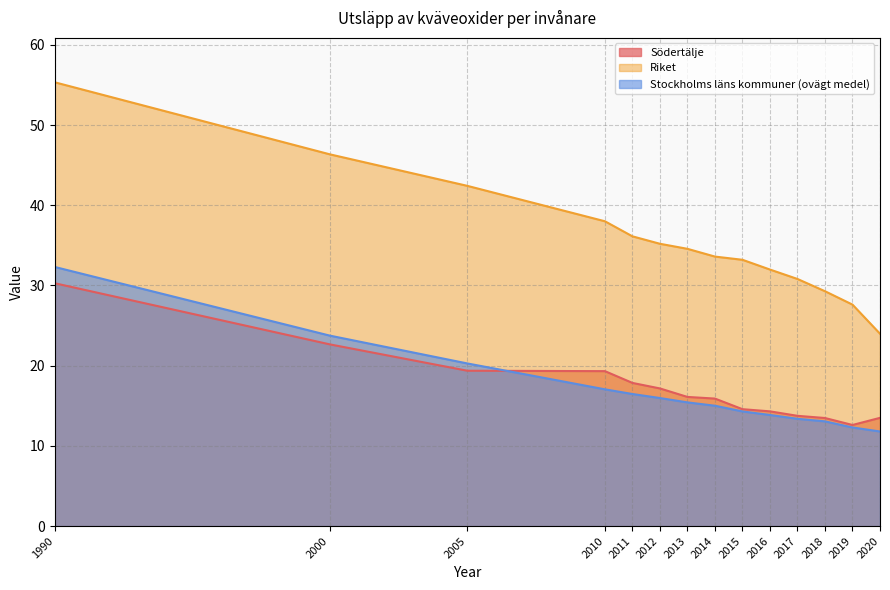

At which category is the sum across all series the highest?

1990